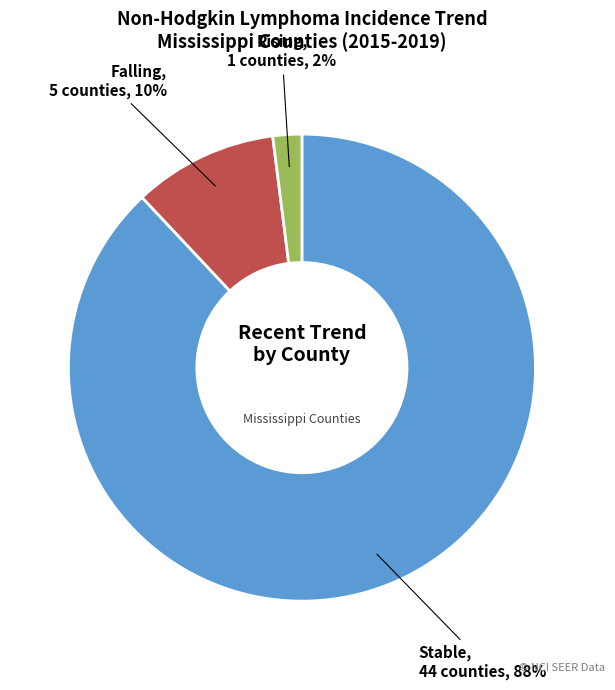

To the nearest percent, what is the average slice percentage?

33%